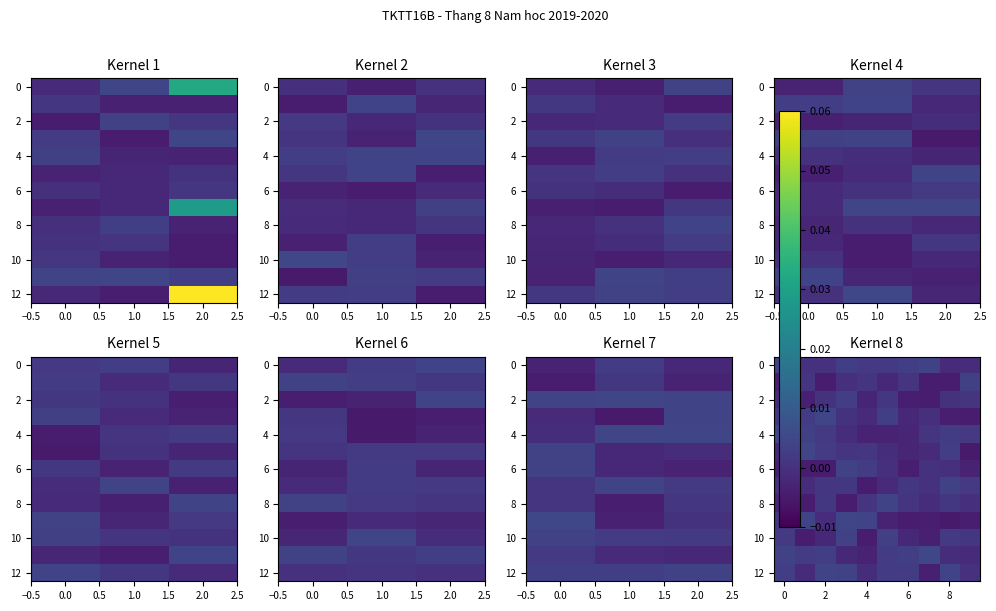

Which has a higher value, 0.0 or 2.0?

2.0